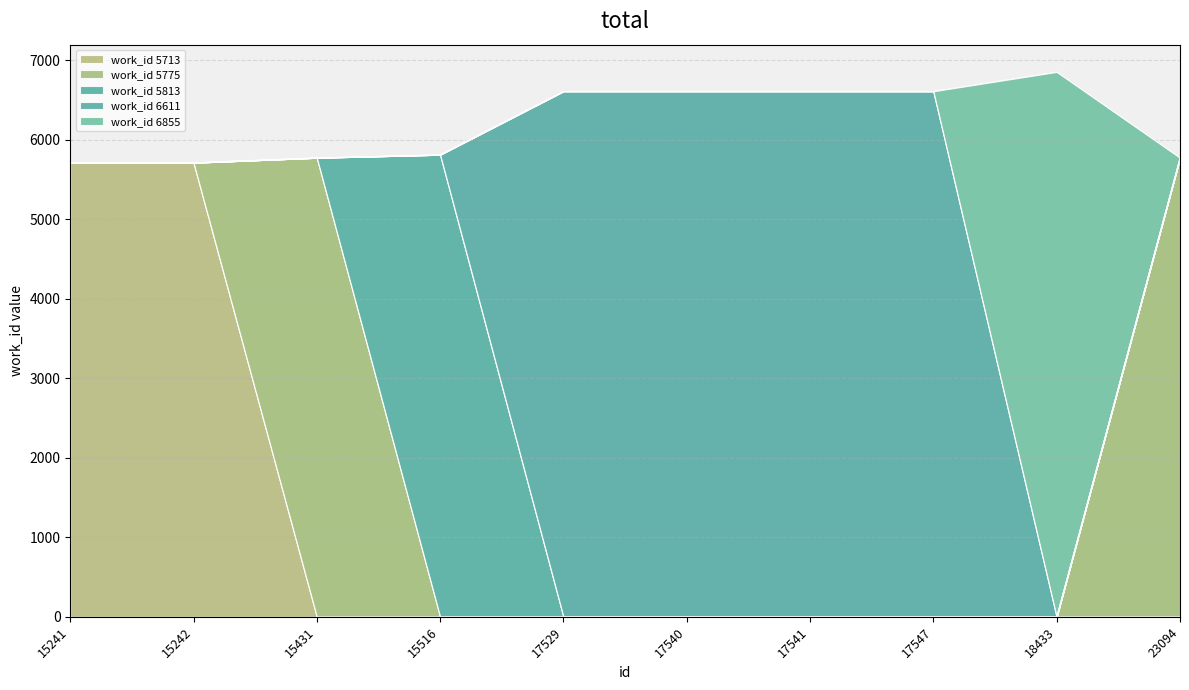

The value at 17541 is 8986. True or false?

False